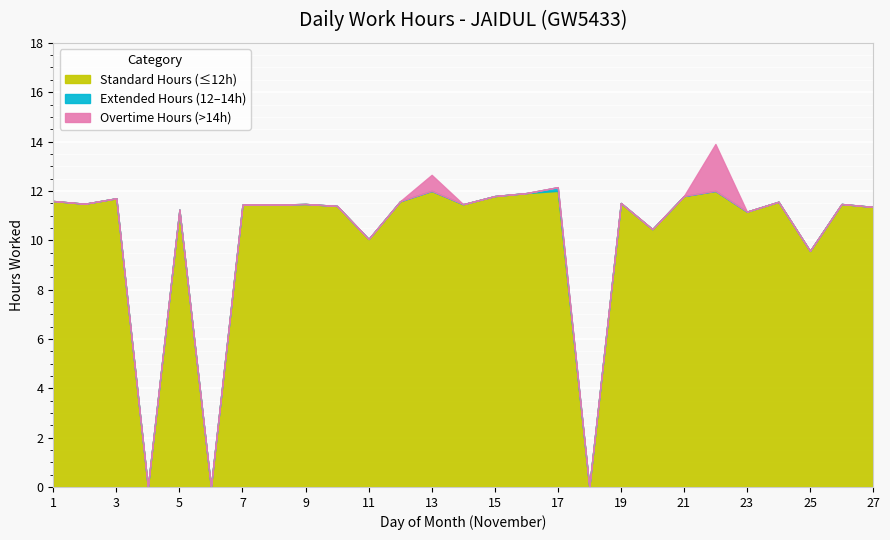

At which category does the data reach its first local peak?

3